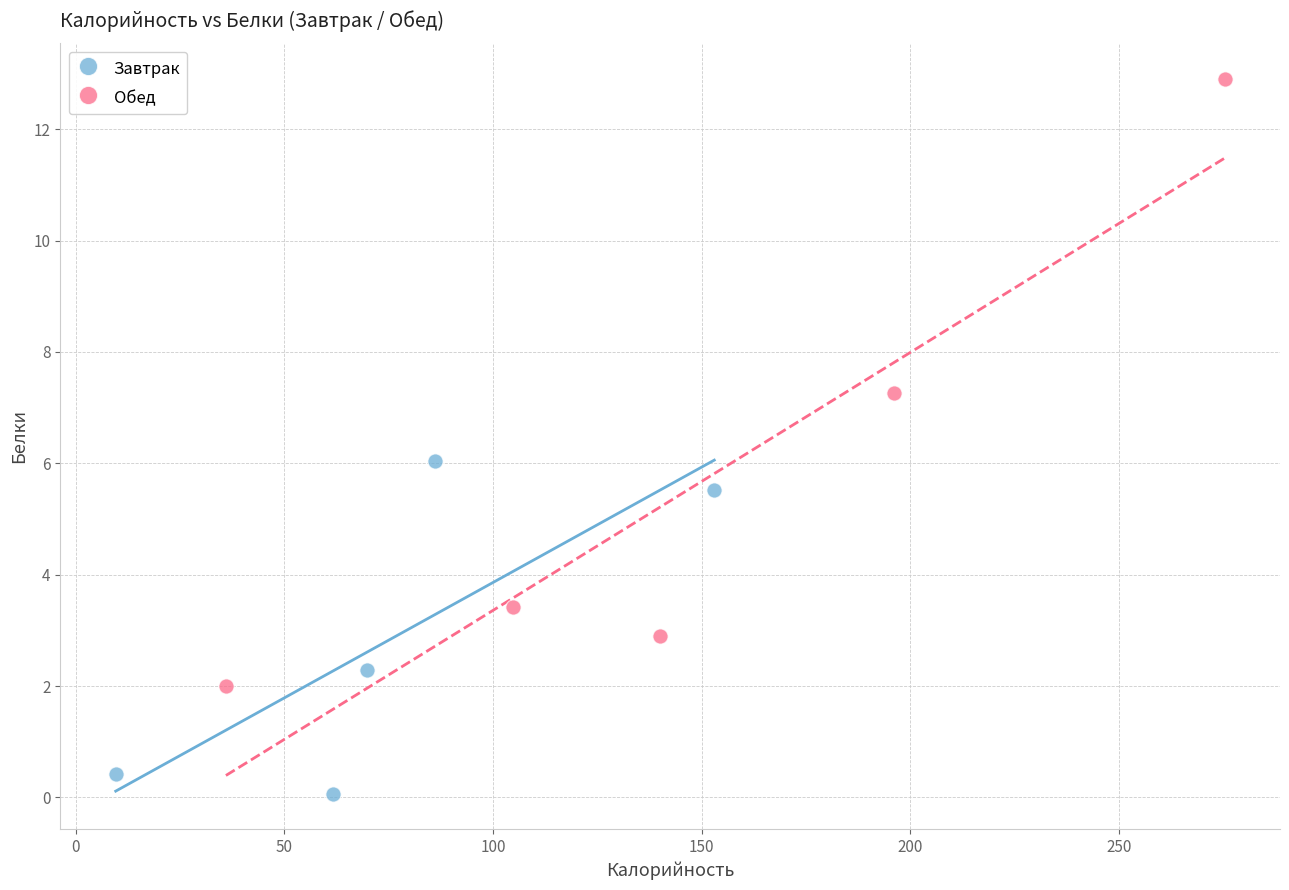

What are all the series names shown in the legend?

Завтрак, Обед